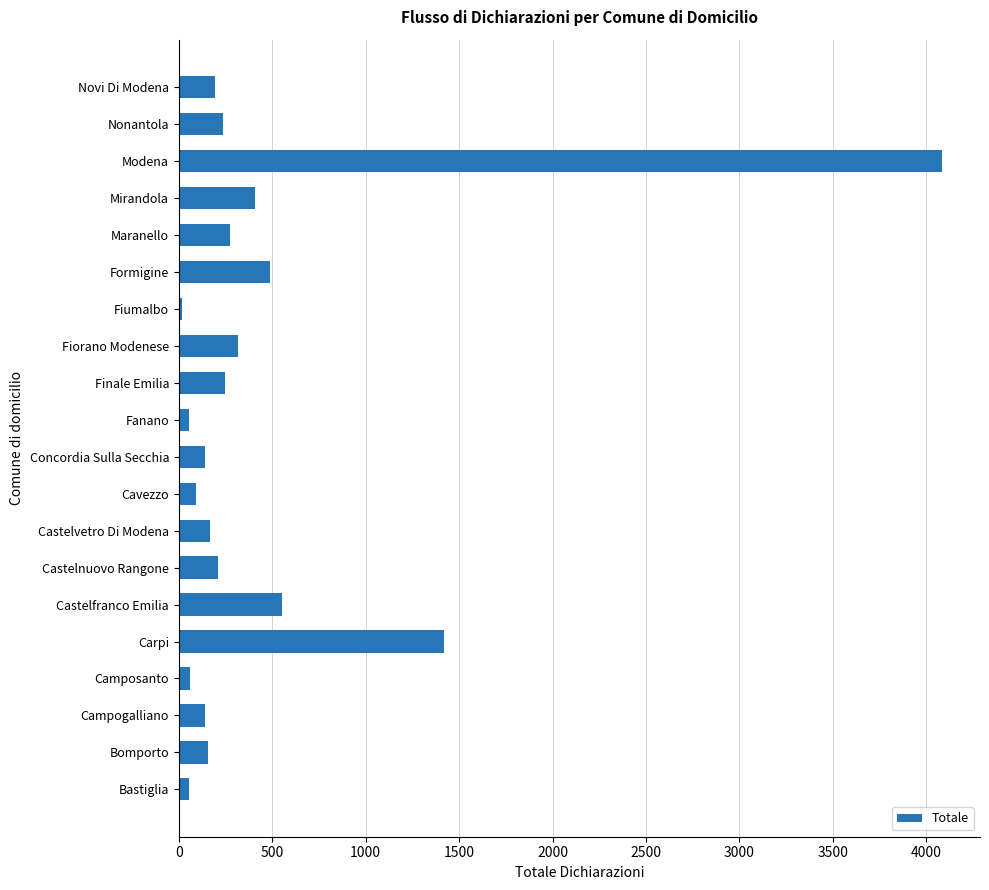

Are the bars grouped side by side (vs. stacked)?

No